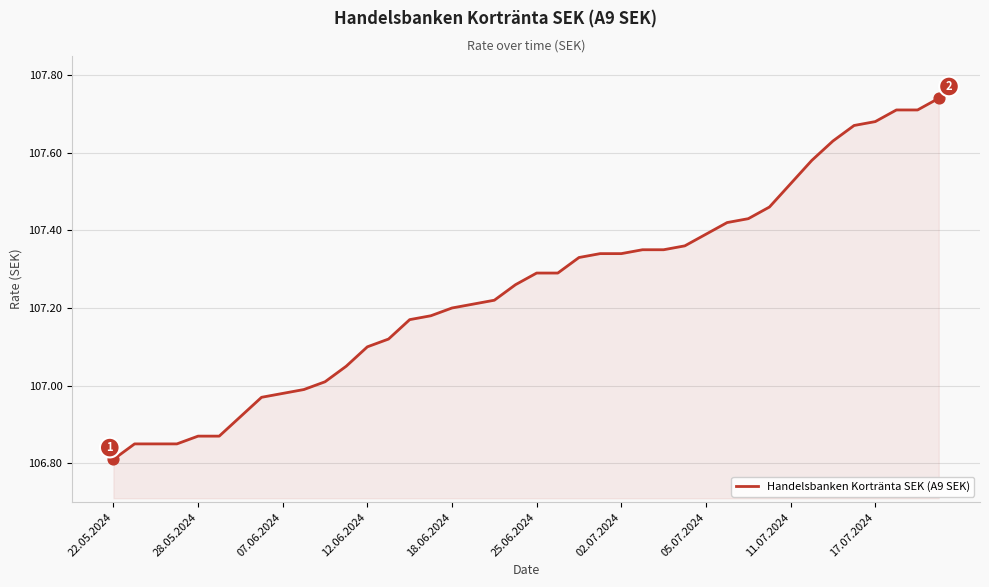

What is the difference between the maximum and minimum values?

0.9